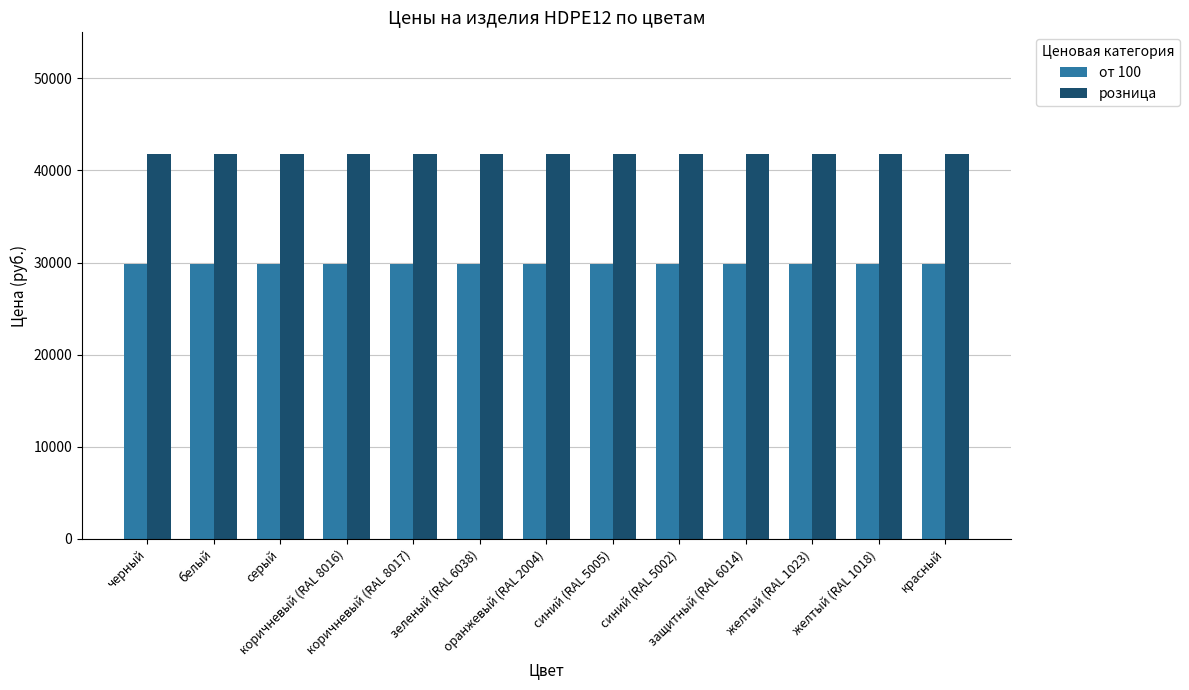

Reading left to right, list all the values displayed in this chart.

от 100: 29900	29900	29900	29900	29900	29900	29900	29900	29900	29900	29900	29900	29900
розница: 41800	41800	41800	41800	41800	41800	41800	41800	41800	41800	41800	41800	41800